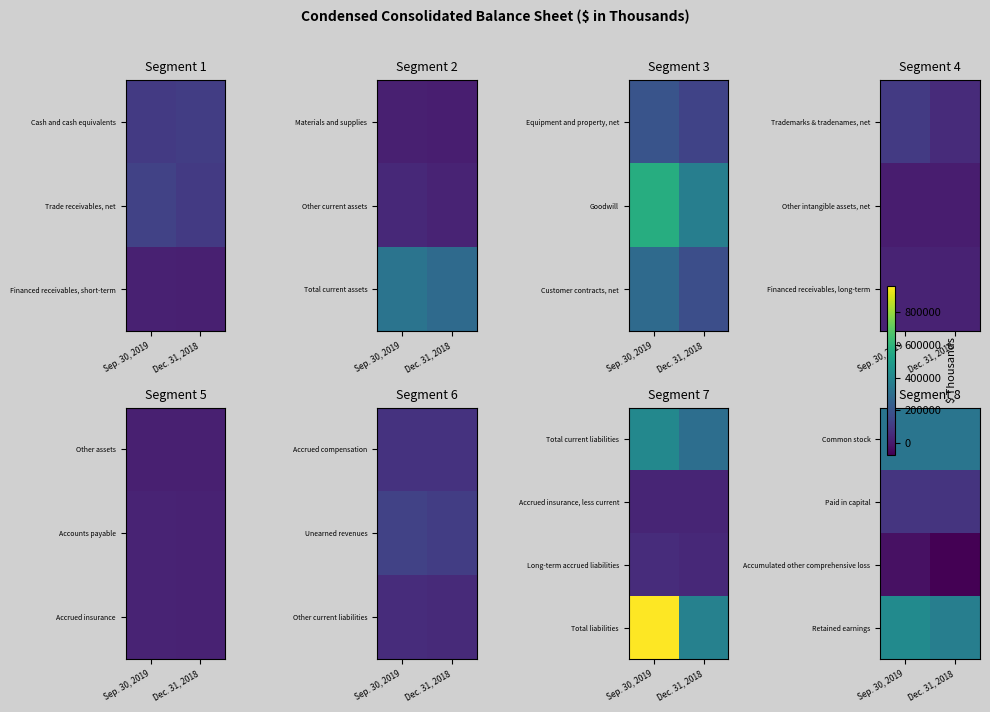

Rank the series by their maximum value, from highest to lowest.

Retained earnings, Common stock, Paid in capital, Accumulated other comprehensive loss